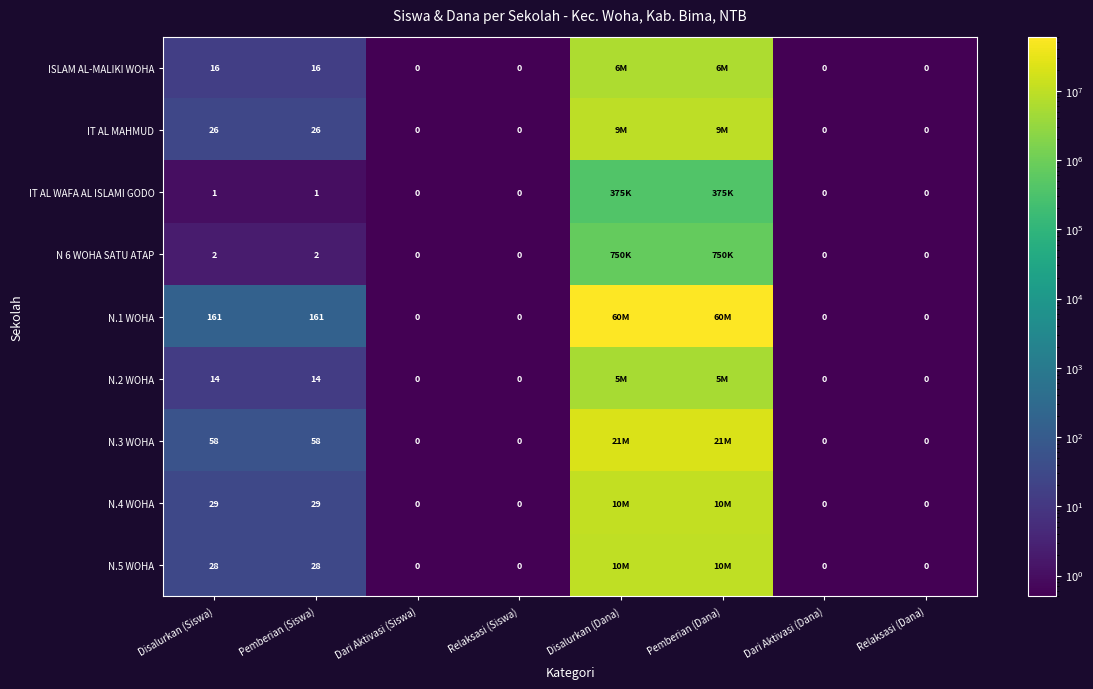

What is the total value across all series at Disalurkan (Siswa)?

335